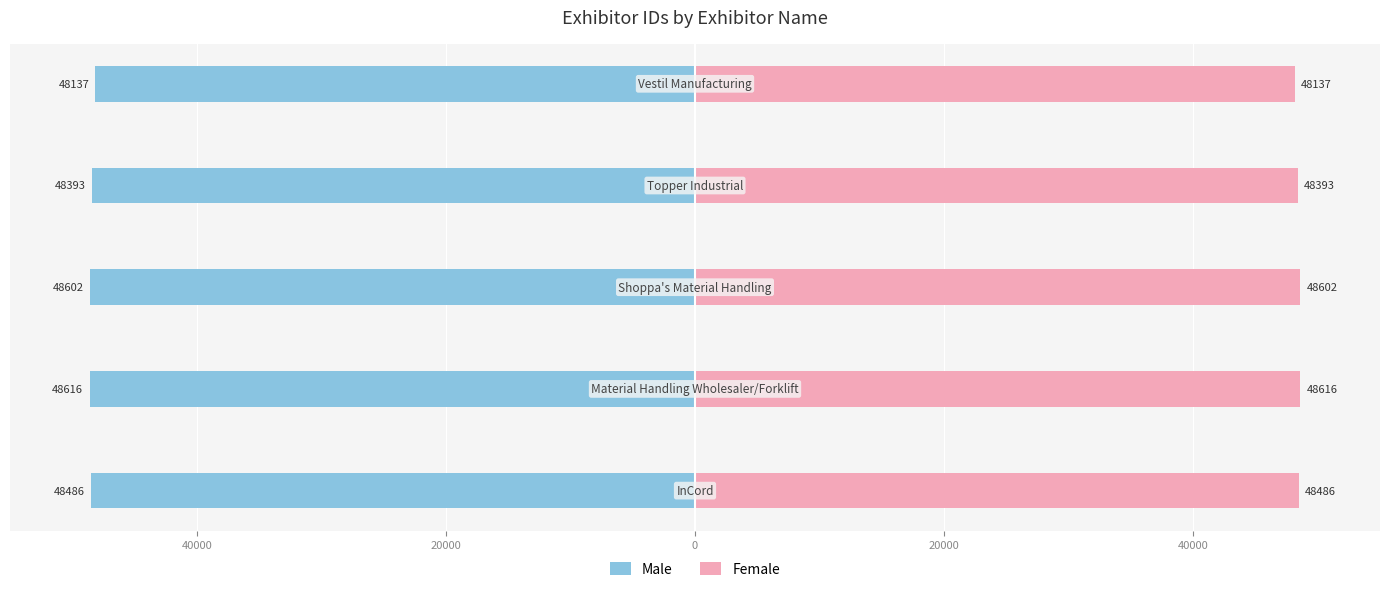

Which series changed the most between 20000 and 0?

Male